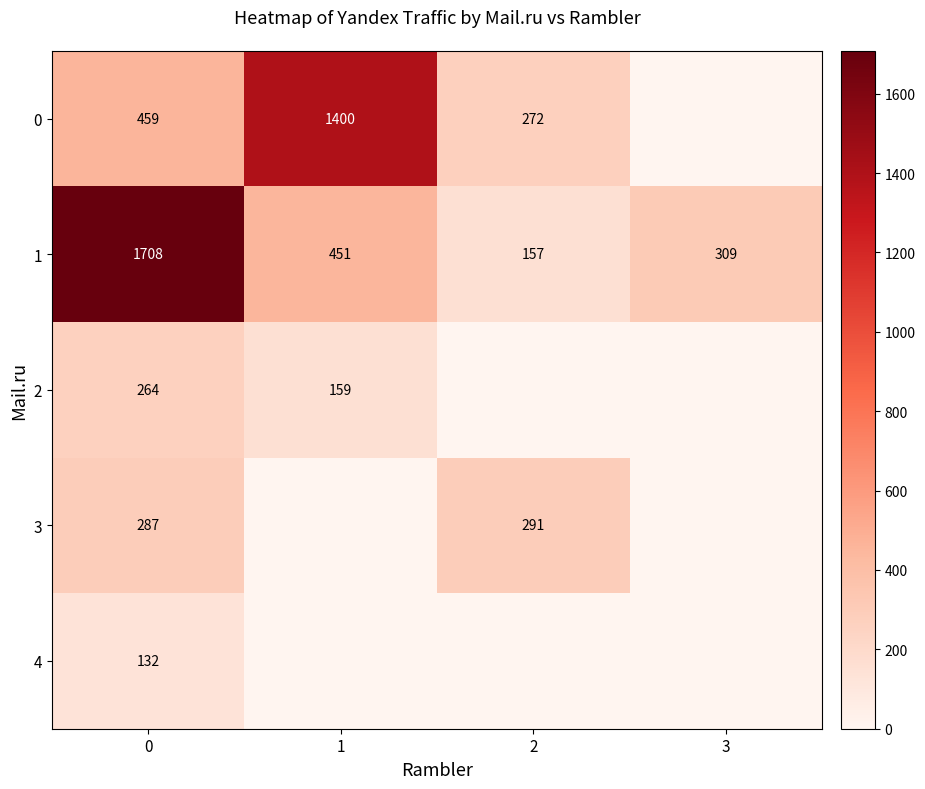

The 4 series shows 196 at 0. True or false?

False